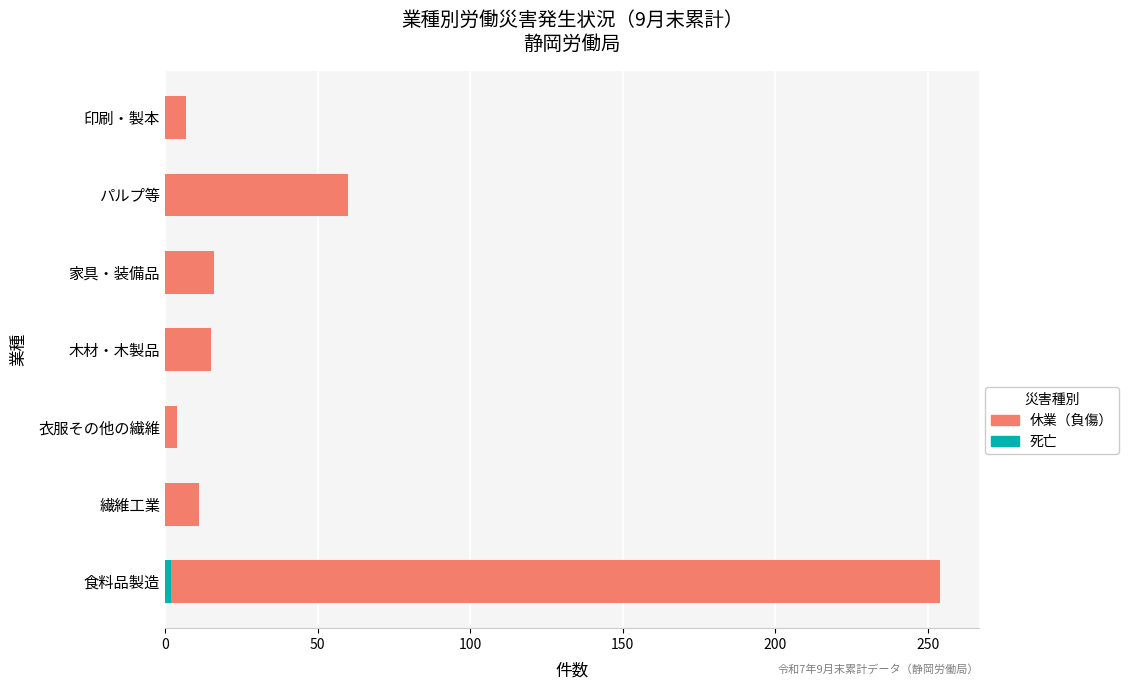

What is the highest value of the 死亡 series?

2